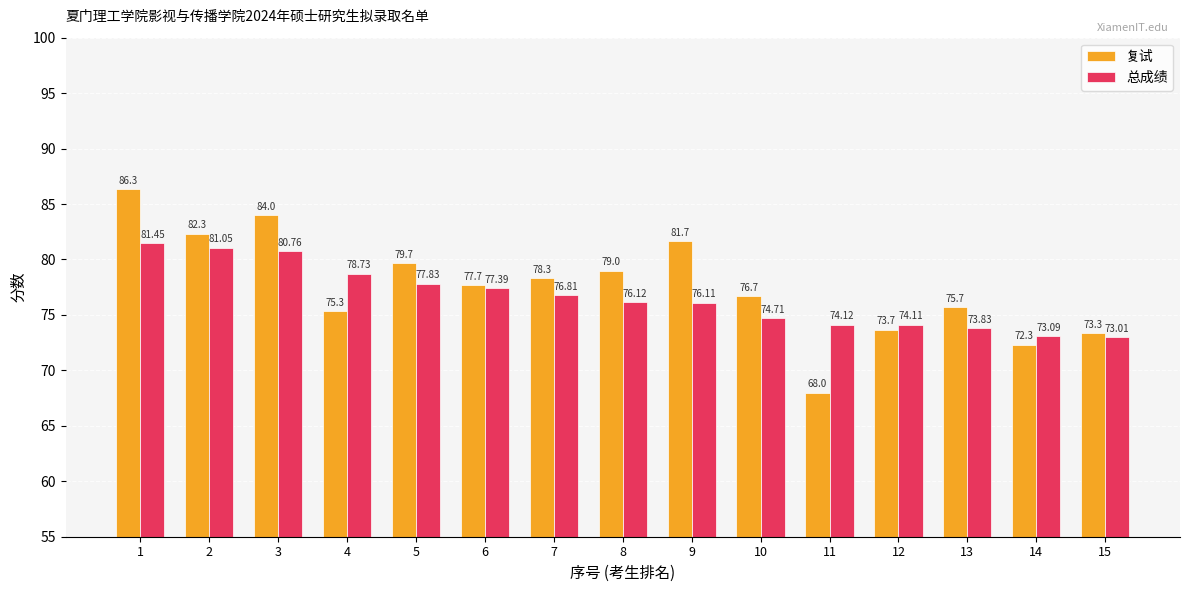

What is the difference between the second highest and second lowest values in the 总成绩 series?

8.0